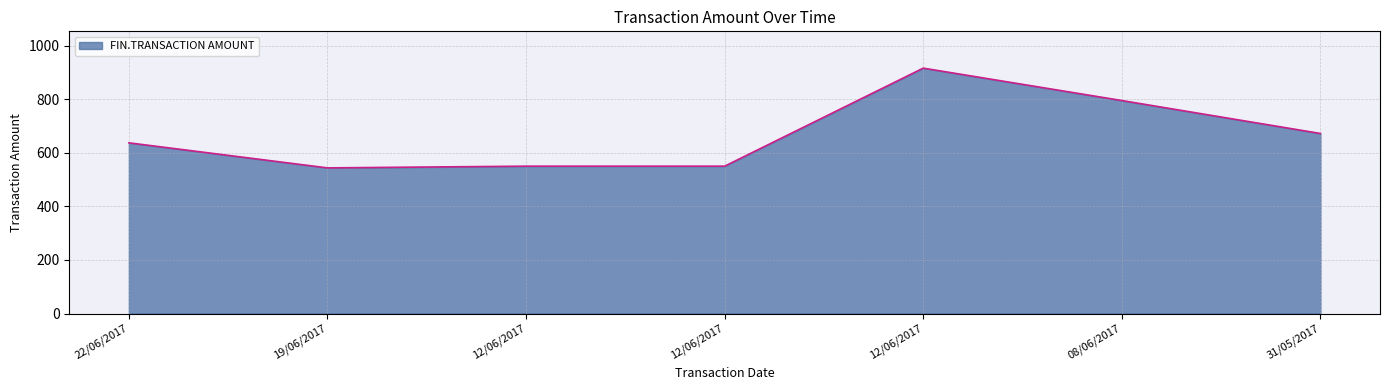

Reading left to right, extract all data points from this chart.

22/06/2017=637.1	19/06/2017=543.6	12/06/2017=550.0	12/06/2017=550.0	12/06/2017=916.0	08/06/2017=795.0	31/05/2017=672.0